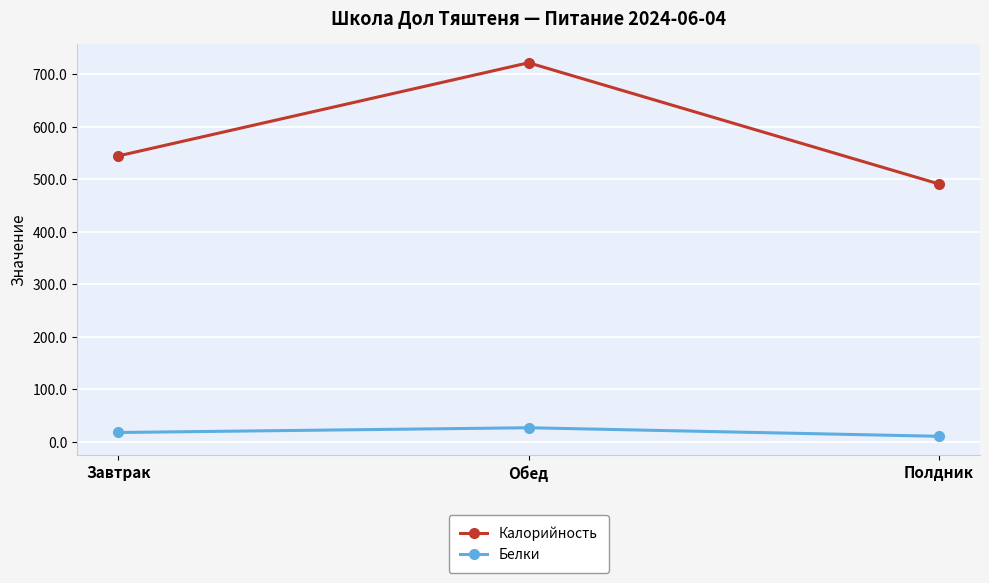

What is the average value of the Калорийность series?

586.0